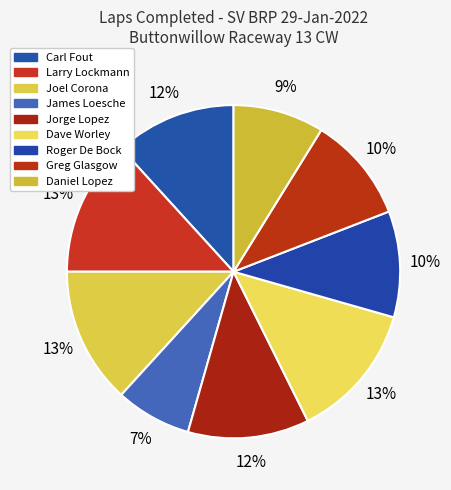

Which slice is the smallest?

James Loesche